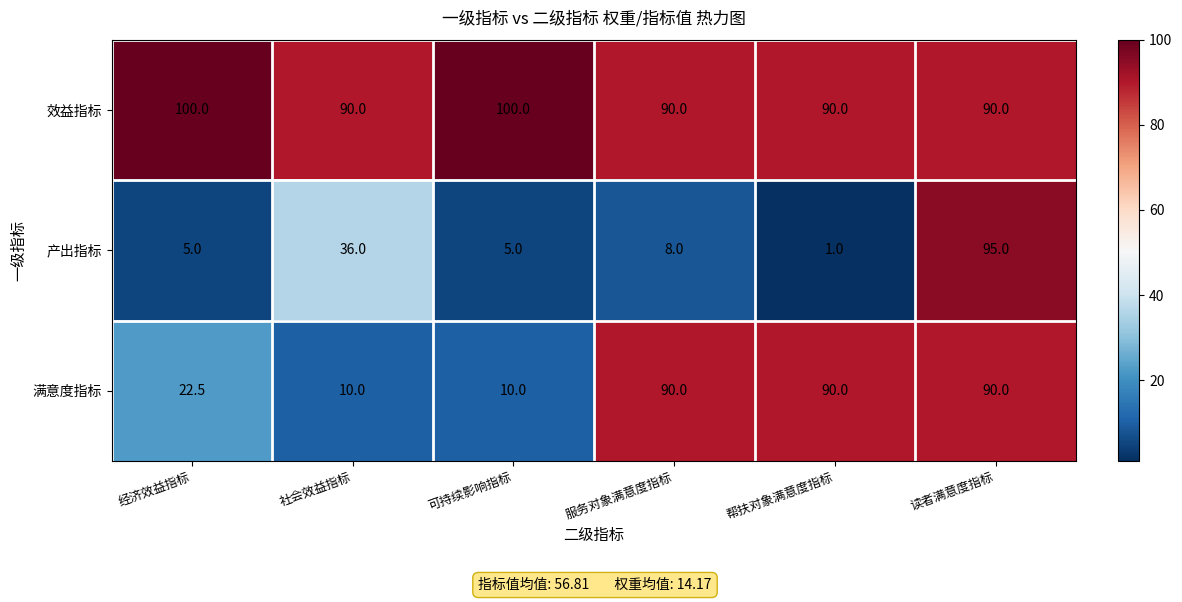

What is the difference between the maximum and second lowest values in the 满意度指标 series?

80.0